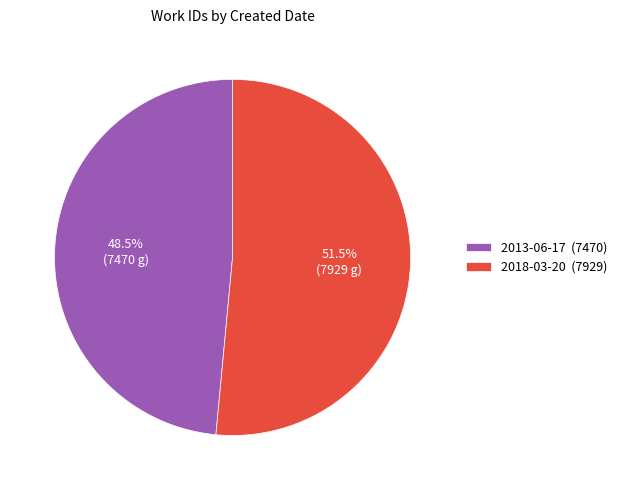

What is the total percentage of 2013-06-17 and 2018-03-20?

100.0%